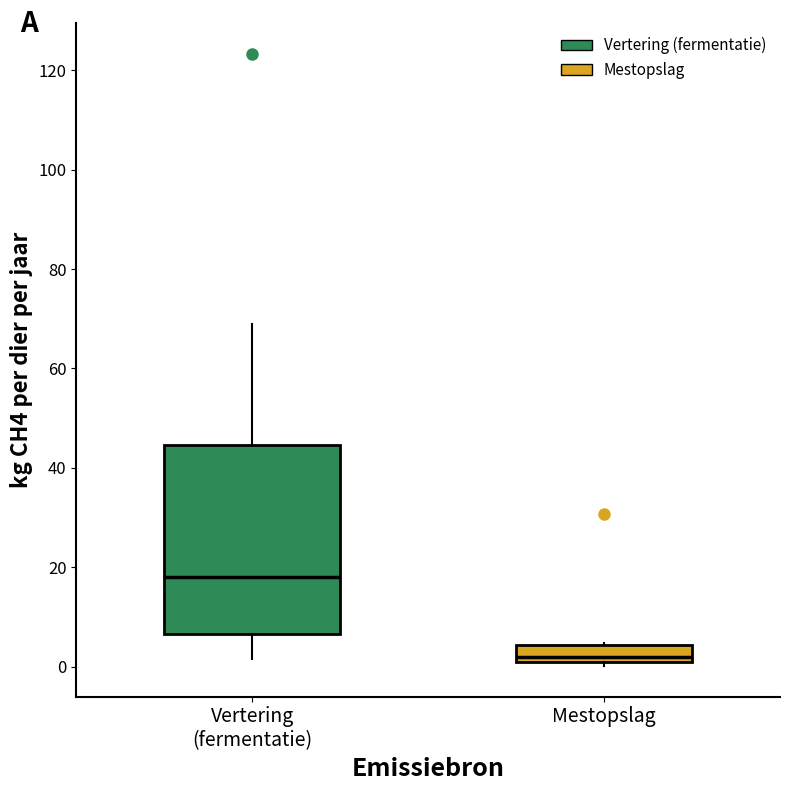

Which box is the tallest, from its lower edge to its upper edge?

Vertering (fermentatie)